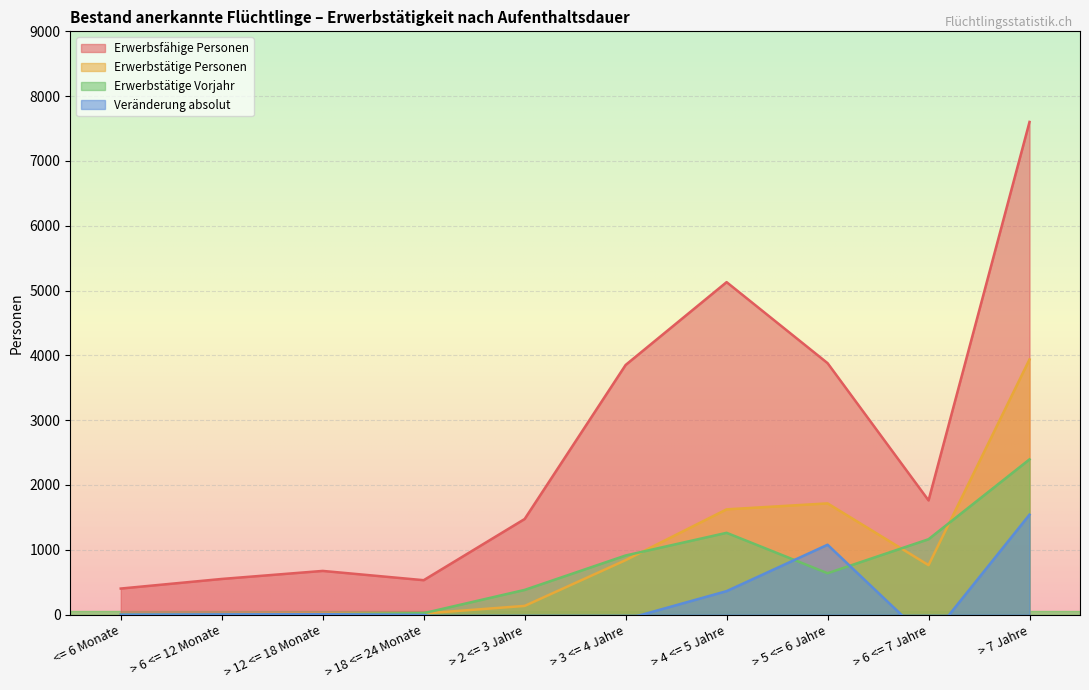

At <= 6 Monate, list the series in order from smallest to largest.

Veränderung absolut, Erwerbstätige Personen, Erwerbstätige Vorjahr, Erwerbsfähige Personen